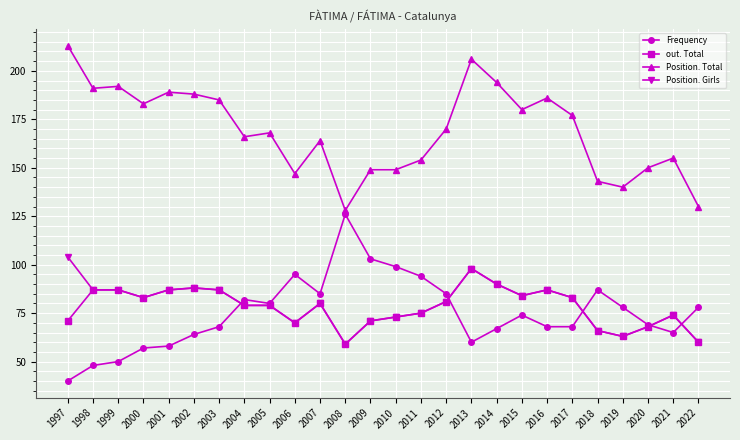

True or false: Position. Total and out. Total cross at least once.

False